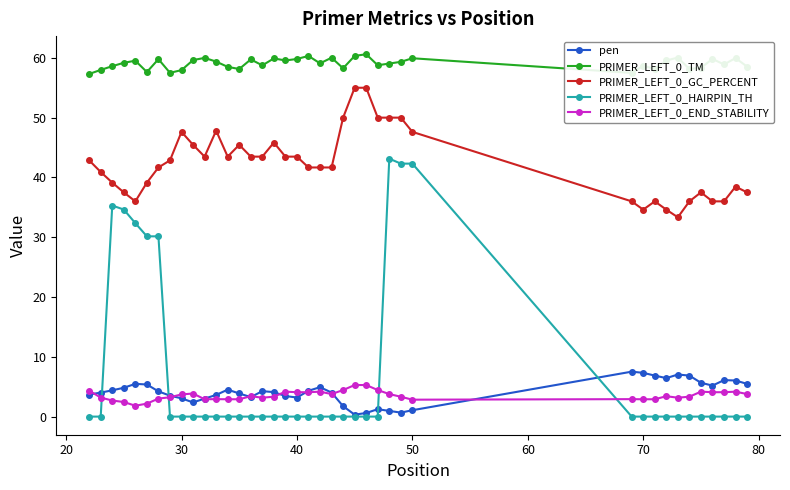

Which series has the widest spread of values?

PRIMER_LEFT_0_HAIRPIN_TH